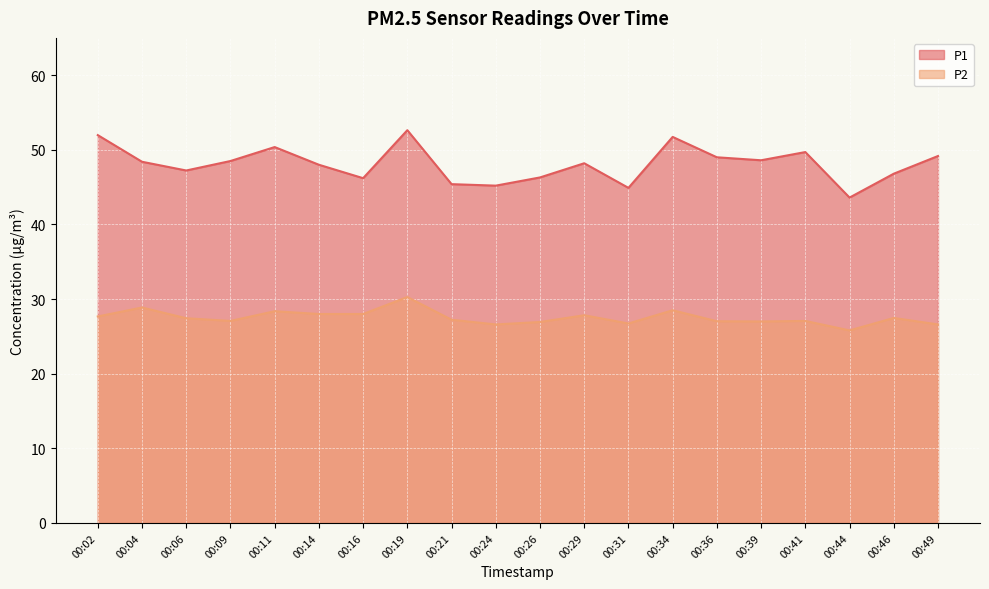

In P2, how many points are higher than both neighbors (excluding endpoints)?

7